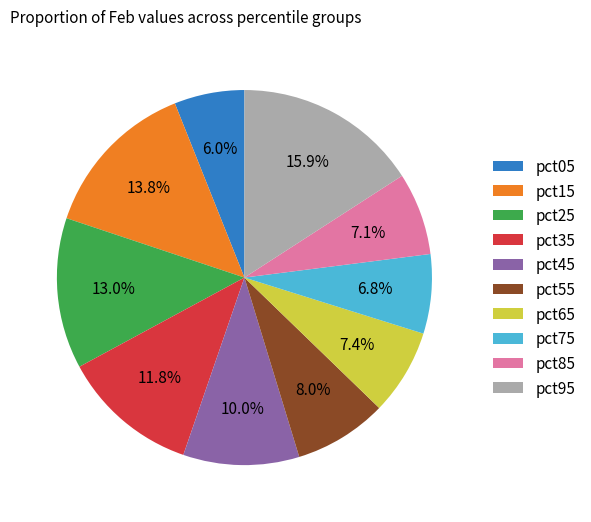

Which has a higher value, pct15 or pct35?

pct15